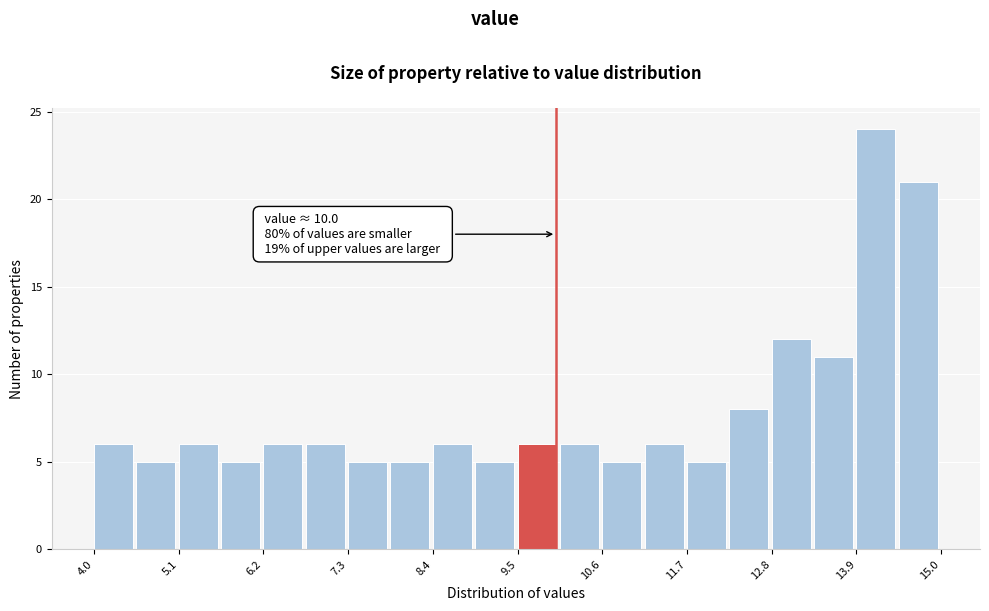

Around what value on the x-axis is the tallest bar? Give the approximate position of its centre, as read against the axis.

14.2